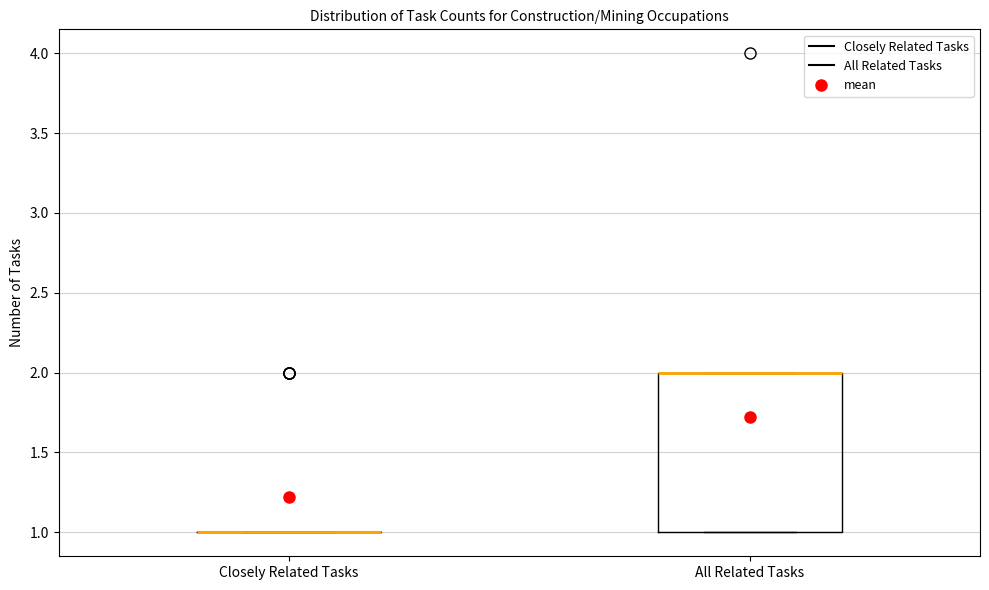

Which box is the tallest, from its lower edge to its upper edge?

All Related Tasks